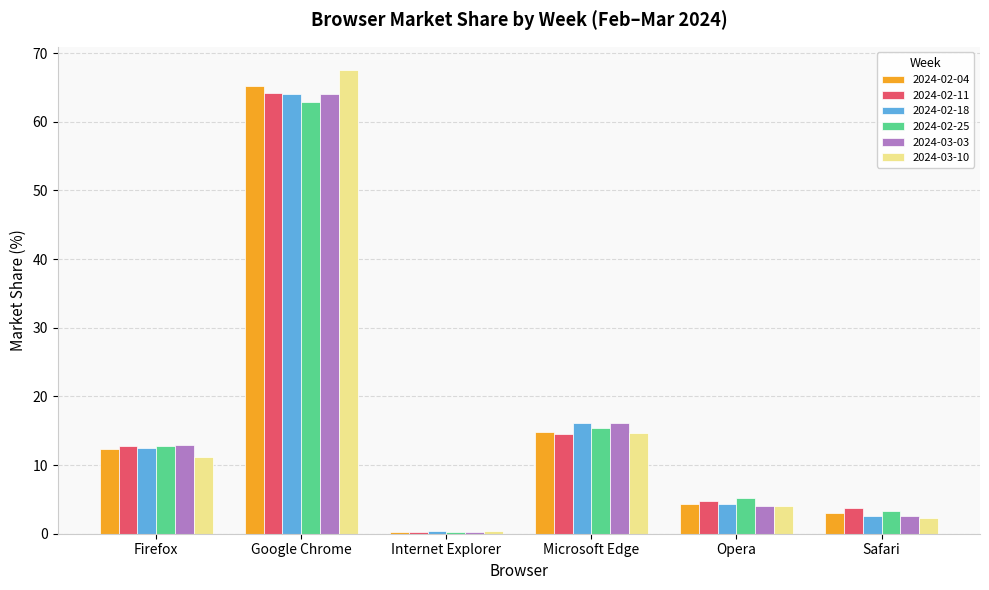

What is the total value across all series at Safari?

17.3